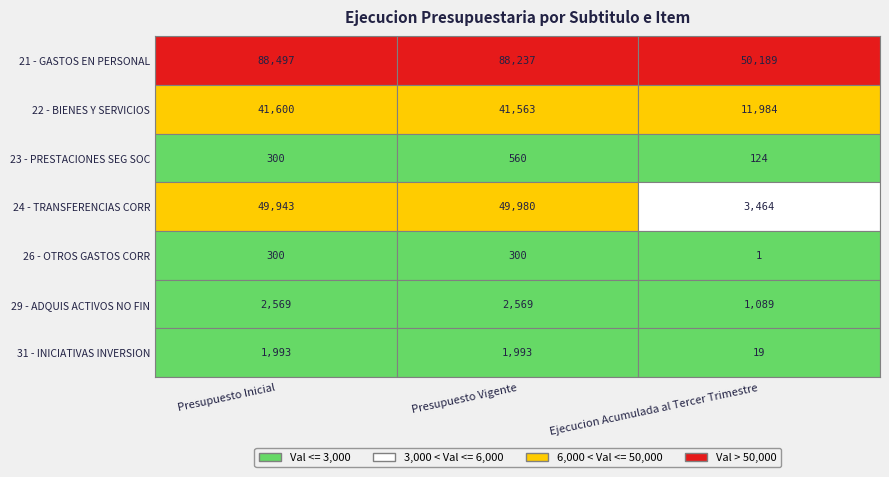

Is the value of 24 at 1 greater than the value of 29 at 1?

Yes